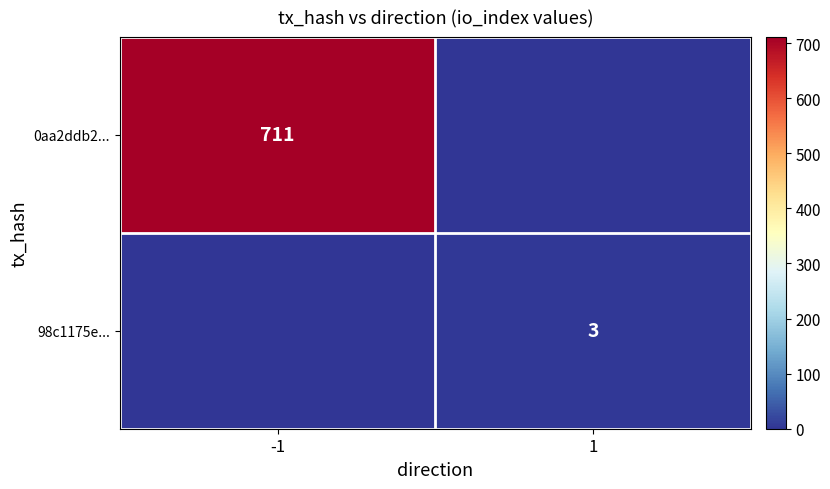

The 98c1175e... series shows 5 at 1. True or false?

False